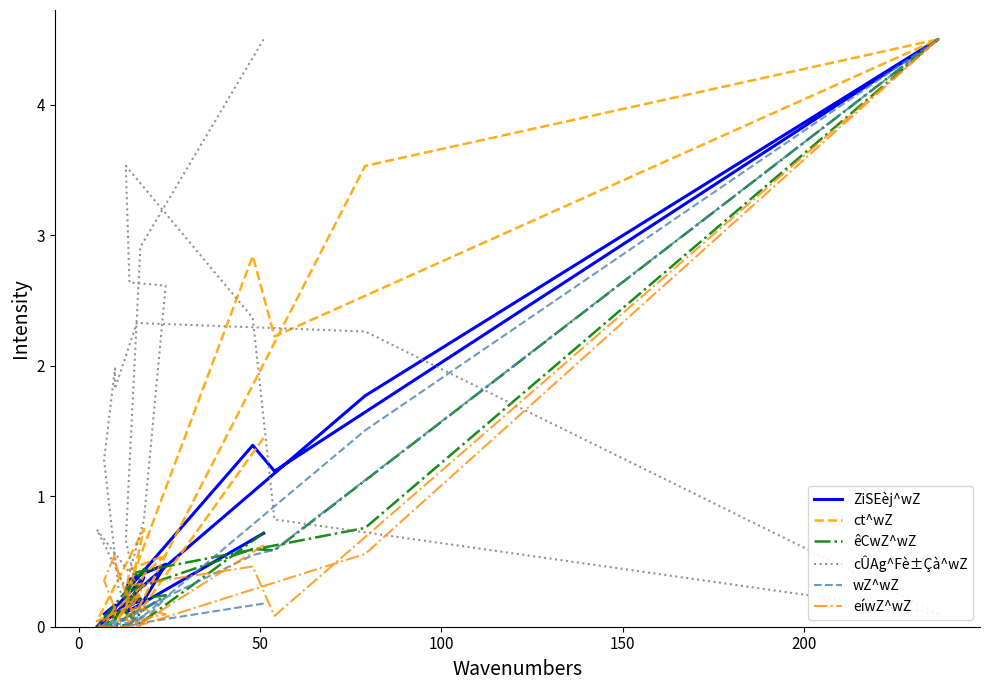

Where is the first local minimum for wZ^wZ?

50